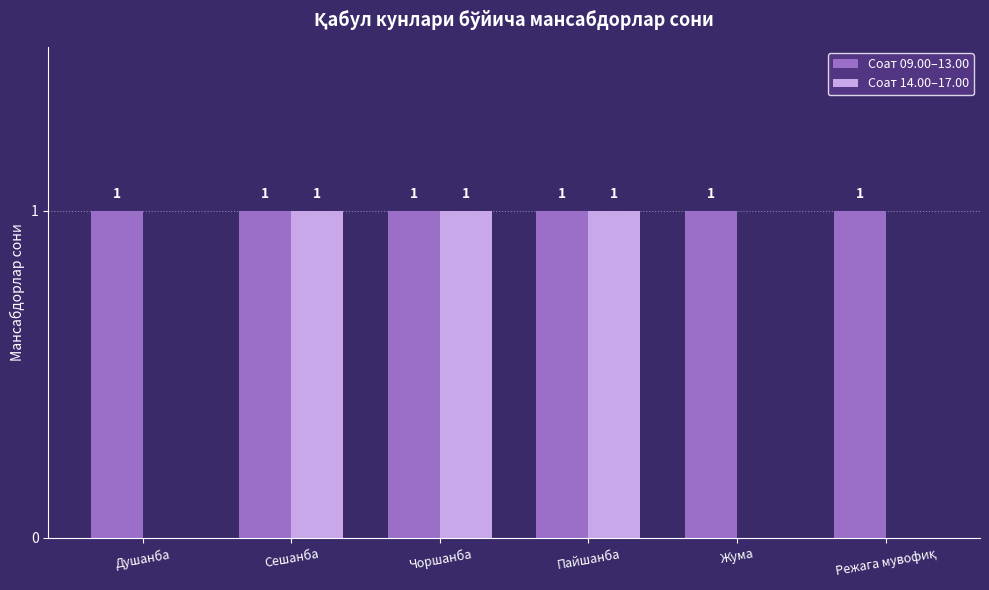

Are the bars horizontal?

No